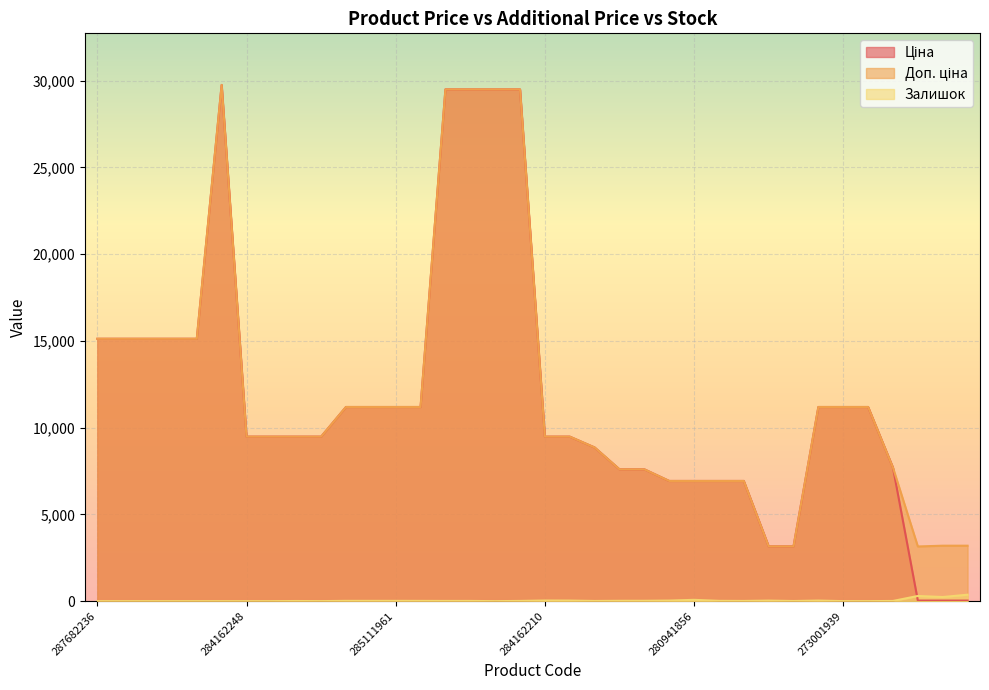

At which category is the sum across all series the highest?

287702232